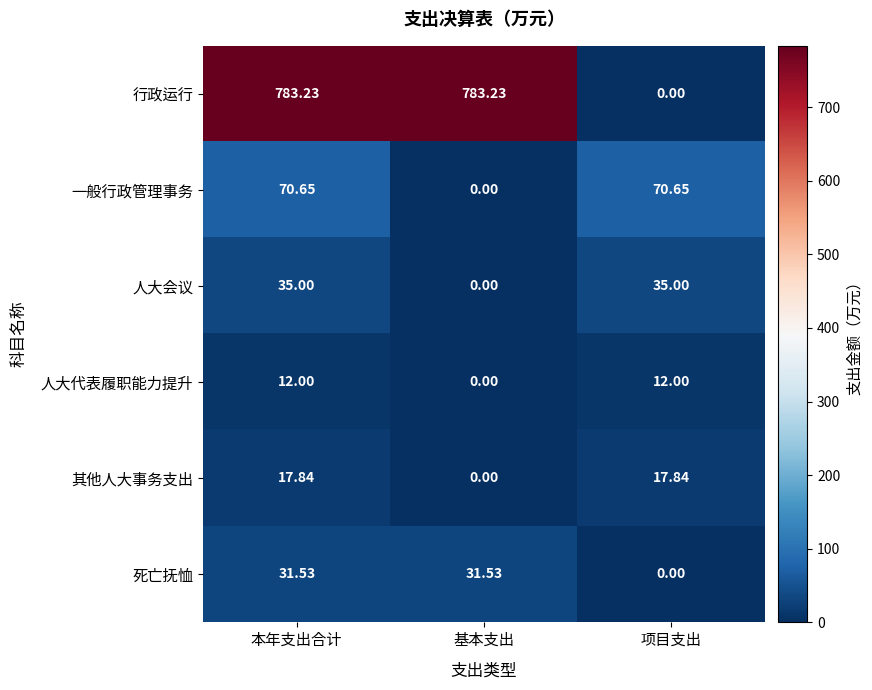

At which label is 行政运行 closest to 391?

项目支出